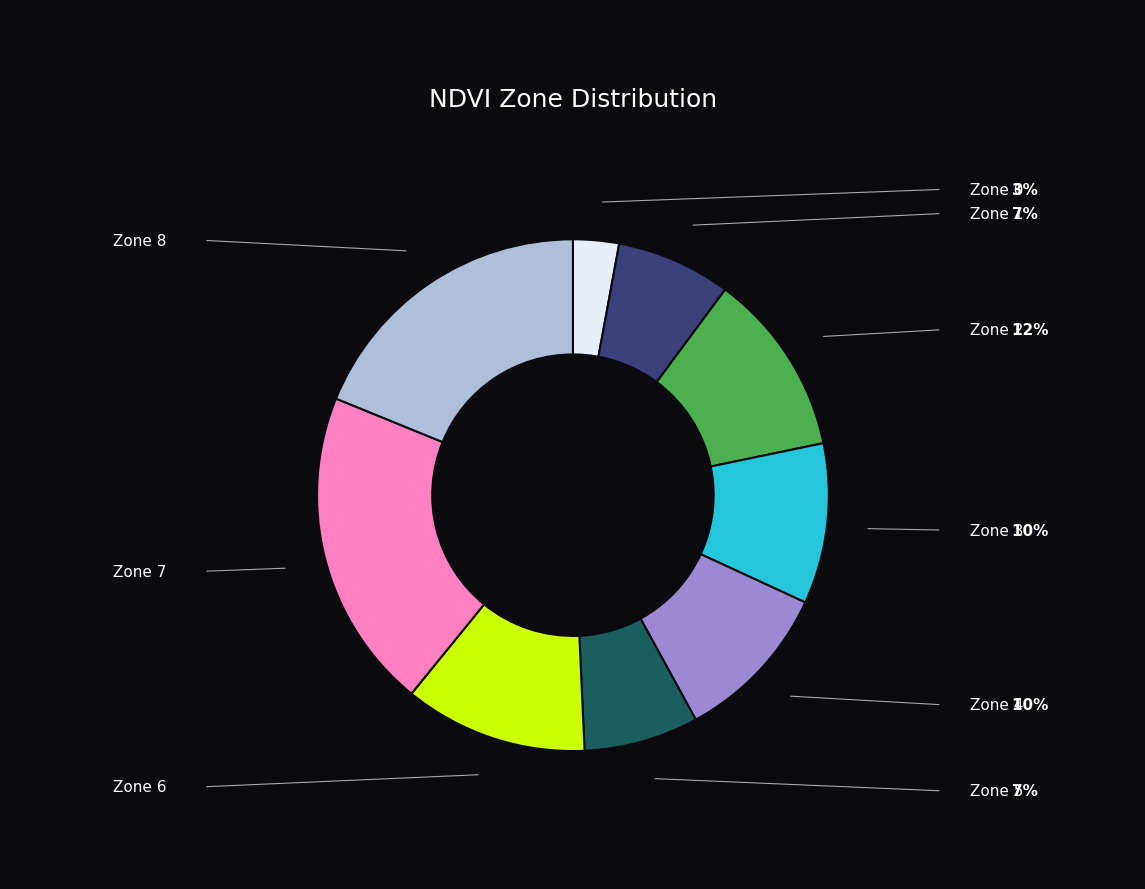

Does Zone 7 account for over 50% of the chart?

No